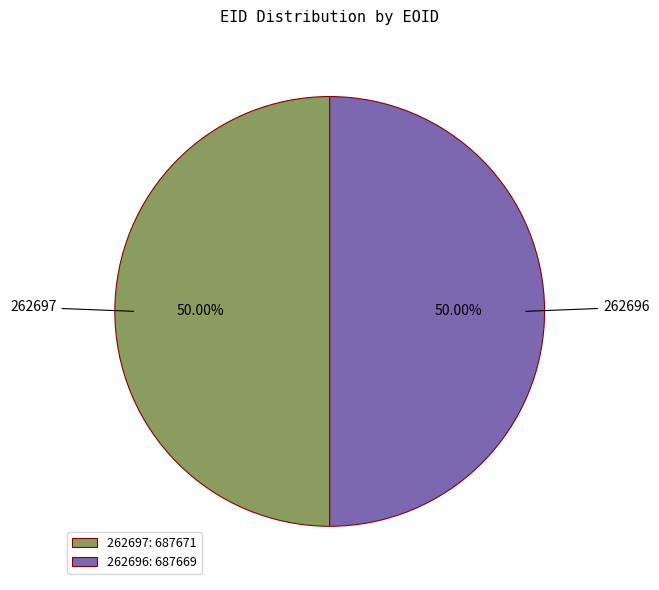

How many segments does this pie chart have?

2